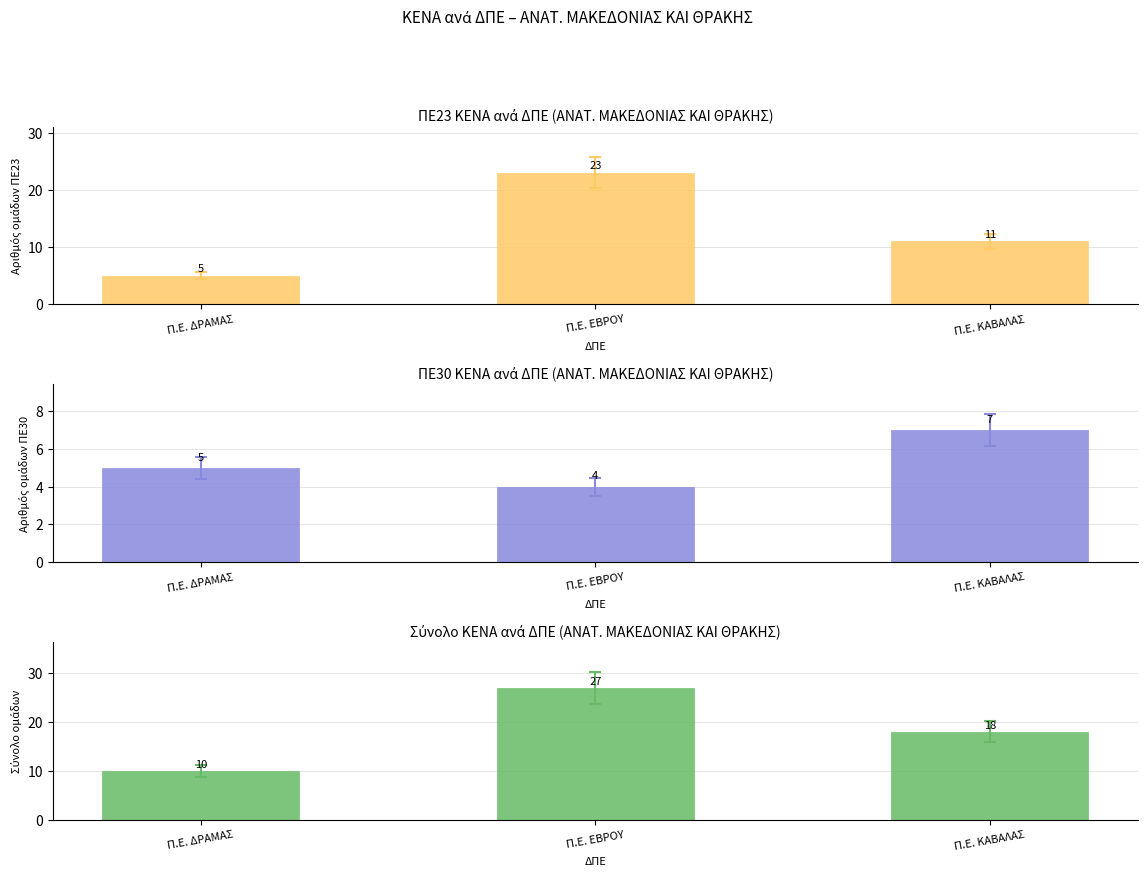

At which category does the chart reach its peak across all series?

Π.Ε. ΕΒΡΟΥ